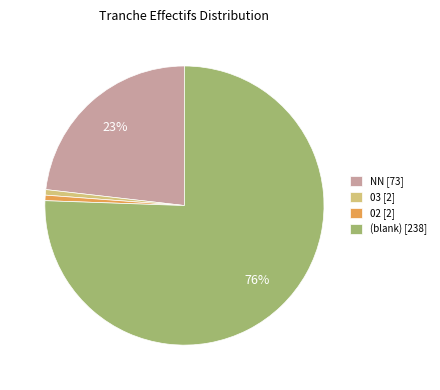

To the nearest percent, what portion does NN [73] represent?

23%